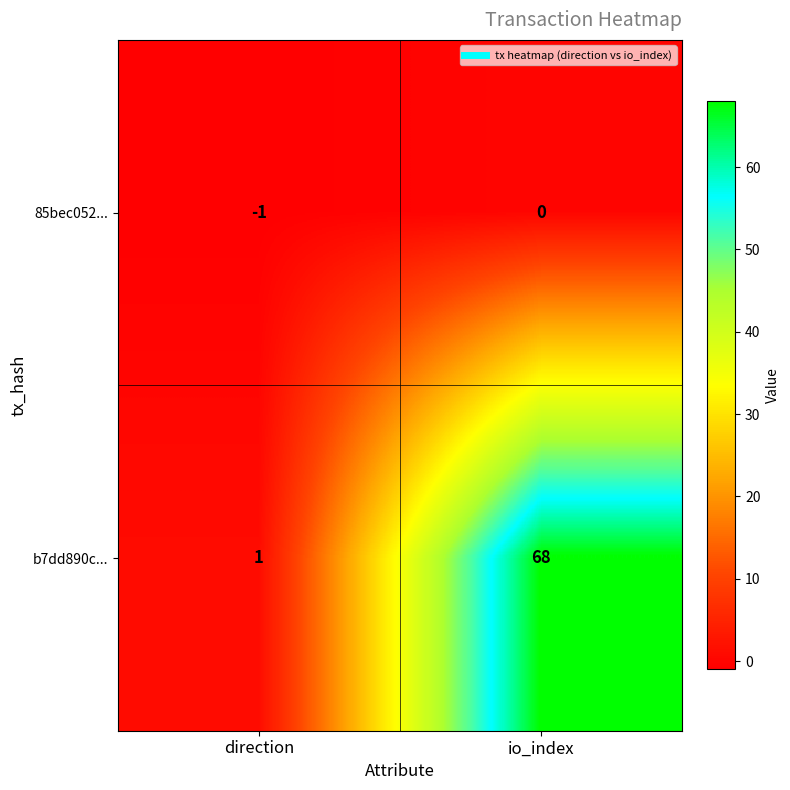

List the series in order of their peak value, lowest first.

85bec052..., b7dd890c...